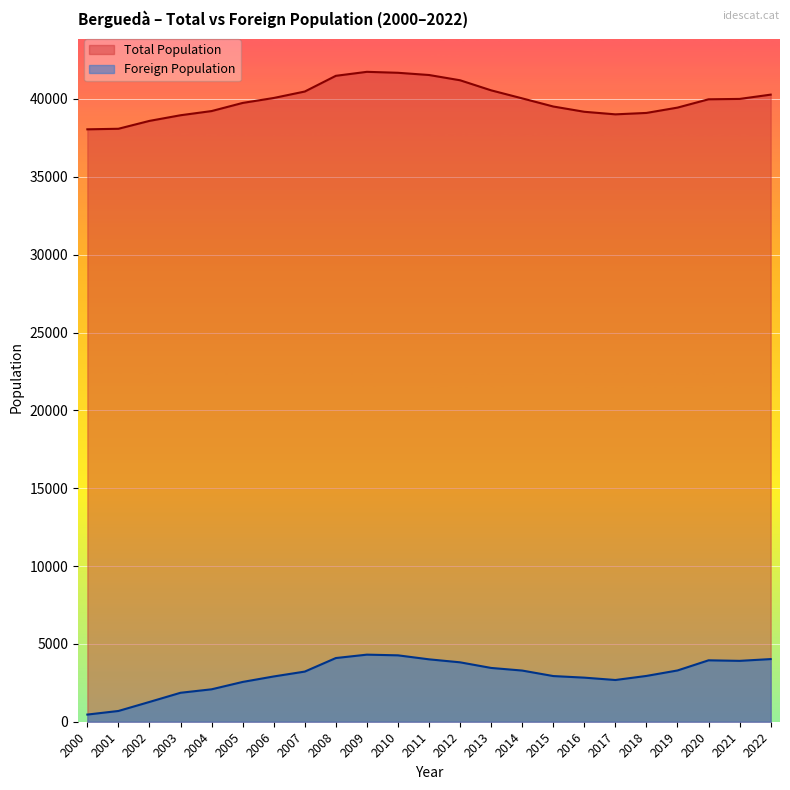

Read the Total Population value at 2012, to the nearest 100.

41200